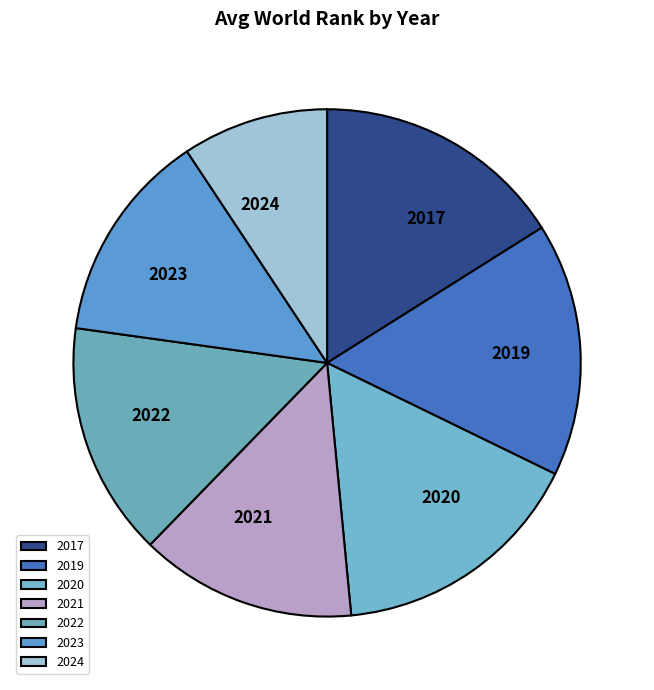

Does any single category account for the majority?

No